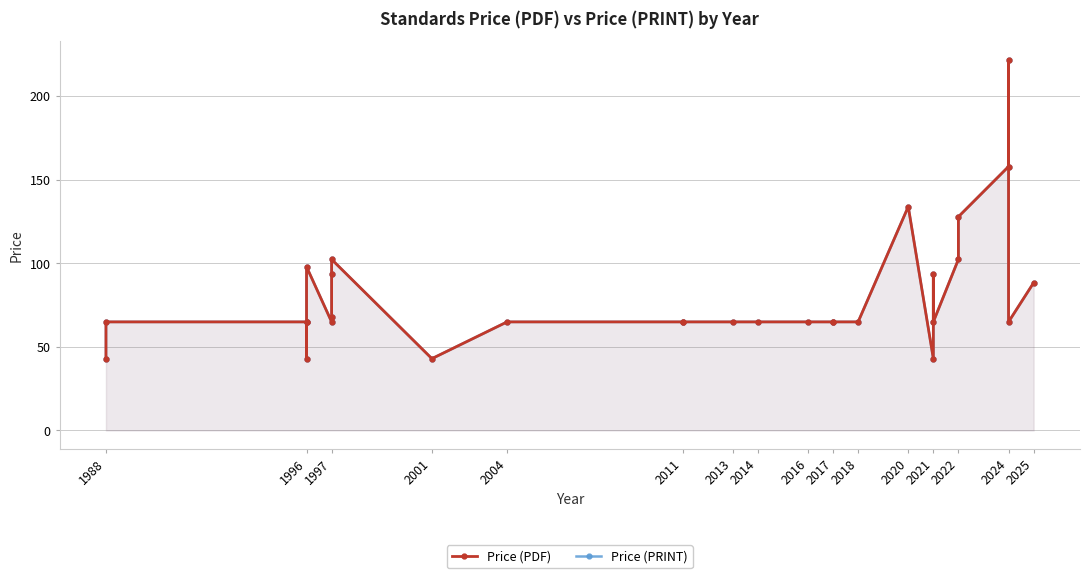

True or false: Price (PRINT) and Price (PDF) cross at least once.

False